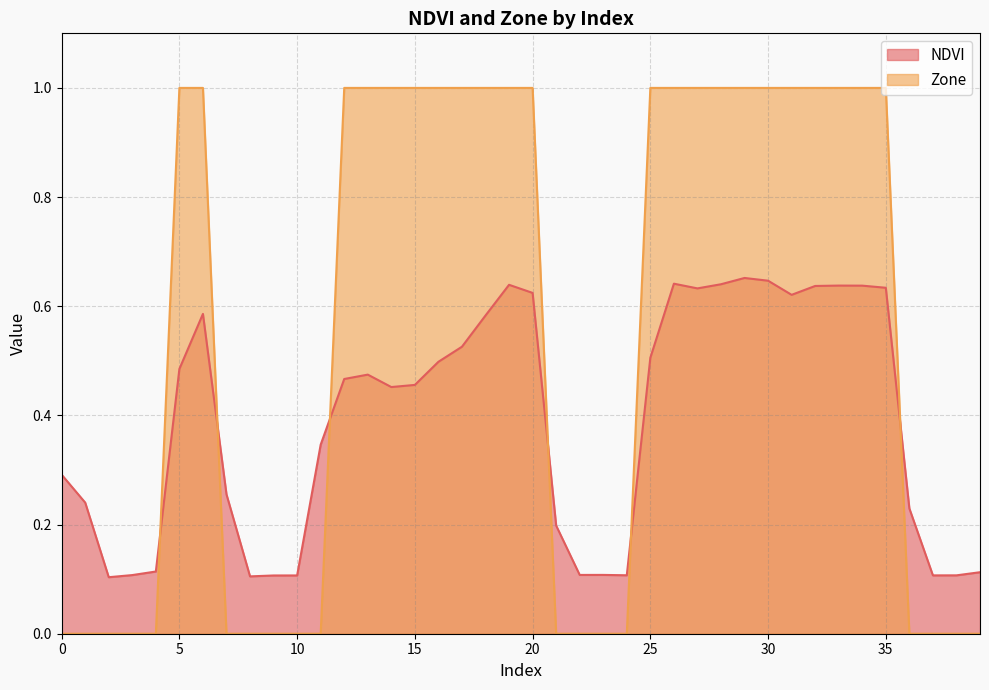

Where do NDVI and Zone first cross each other?

4 and 5